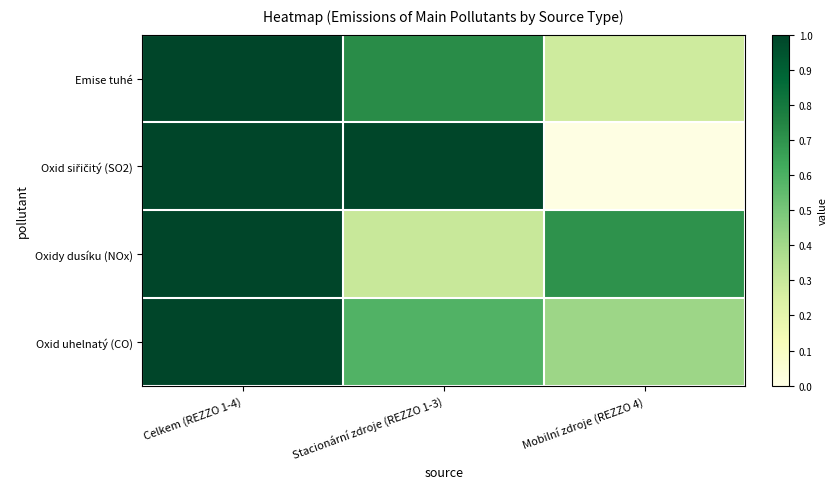

At which category is the sum across all series the highest?

Celkem (REZZO 1-4)